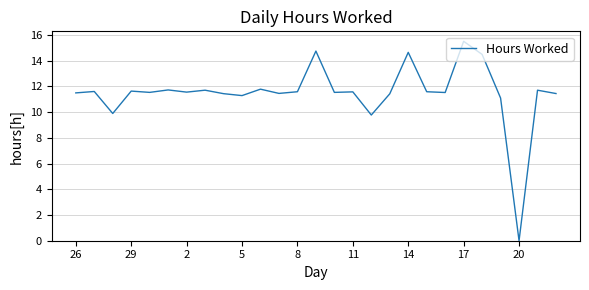

What is the difference between the maximum and minimum values?

15.5